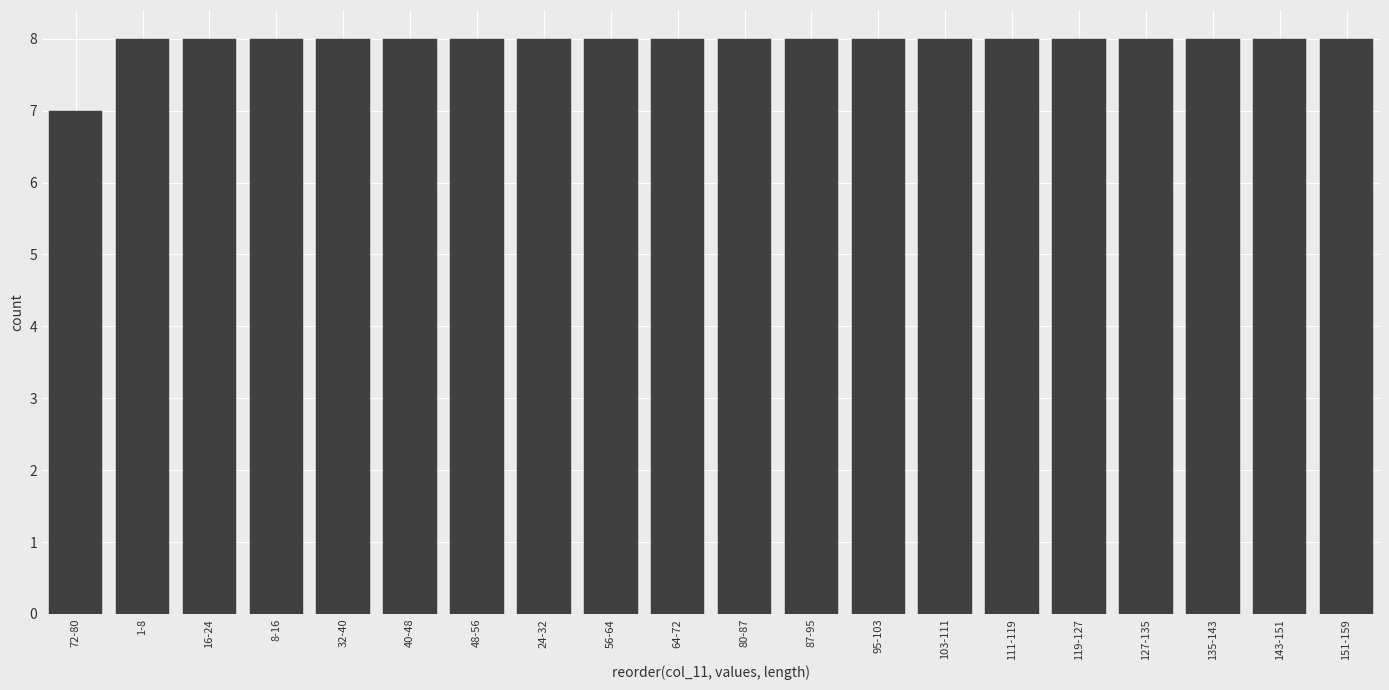

Reading left to right, extract all data points from this chart.

72-80=7	1-8=8	16-24=8	8-16=8	32-40=8	40-48=8	48-56=8	24-32=8	56-64=8	64-72=8	80-87=8	87-95=8	95-103=8	103-111=8	111-119=8	119-127=8	127-135=8	135-143=8	143-151=8	151-159=8